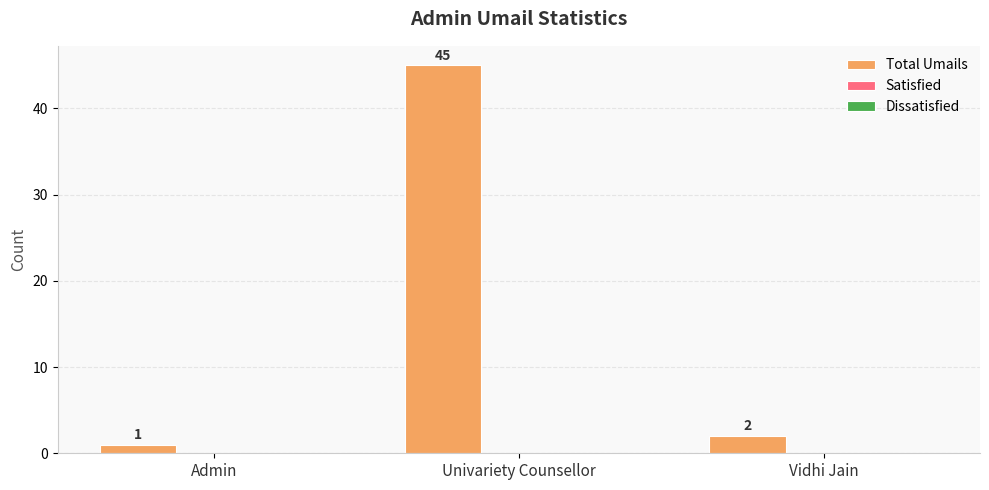

Which has a higher value, Vidhi Jain or Admin?

Vidhi Jain